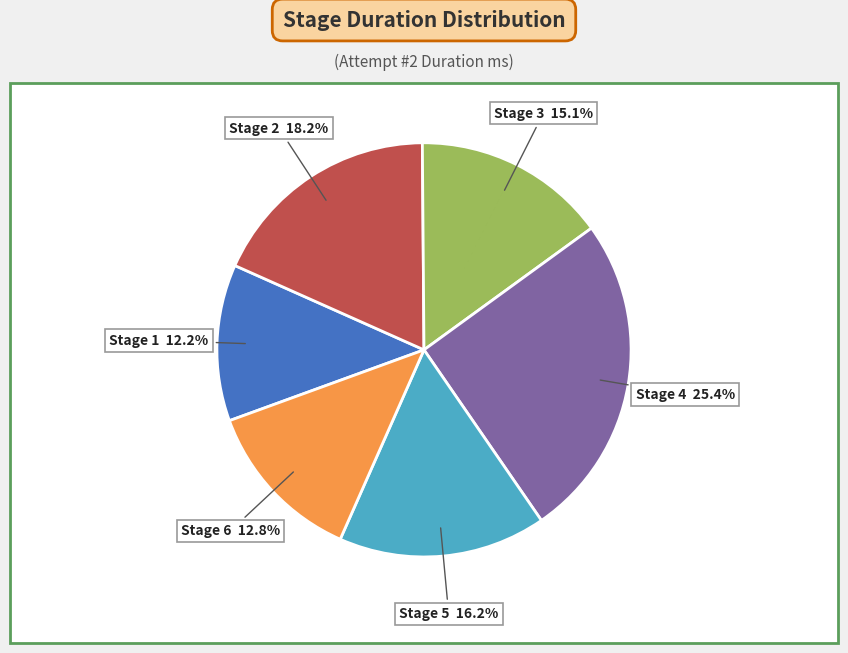

Does any single category account for the majority?

No